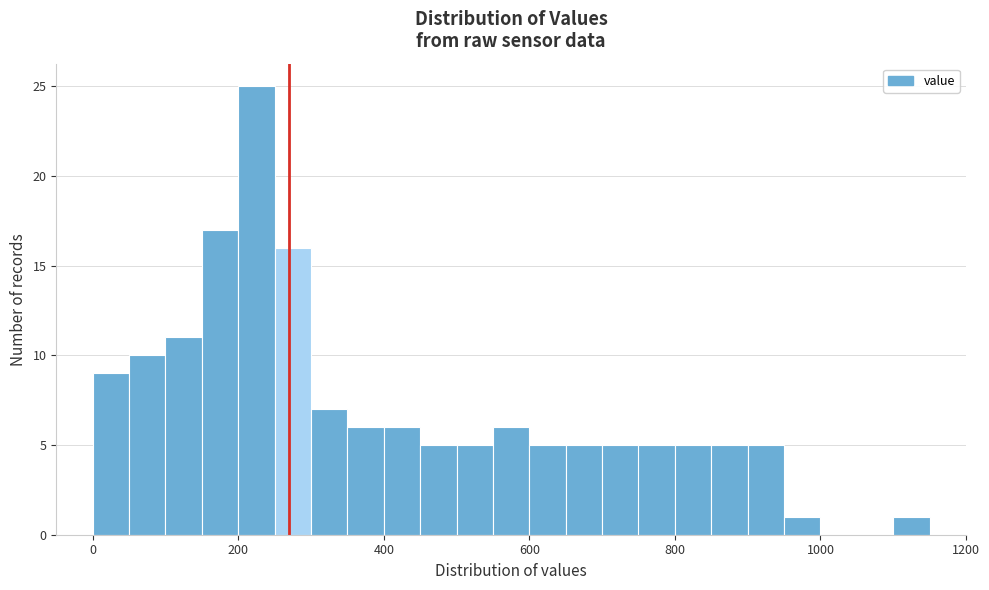

Around what value on the x-axis is the tallest bar? Give the approximate position of its centre, as read against the axis.

220